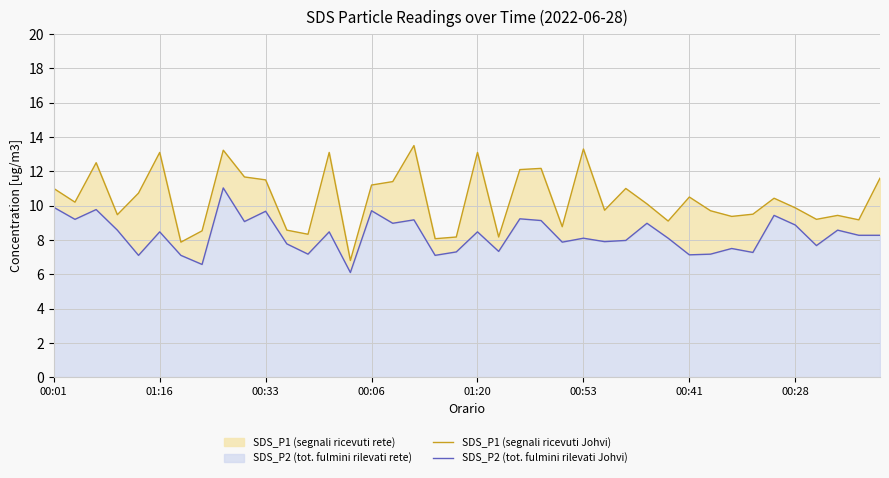

Count the number of data series in this chart.

2